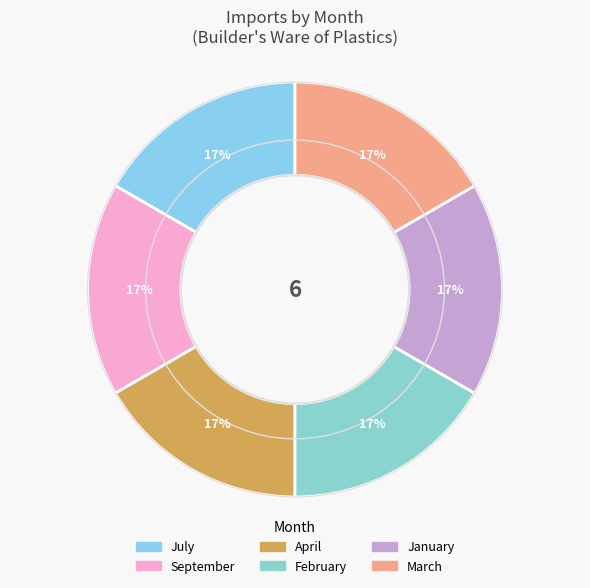

What is the total percentage of September and July?

33.3%